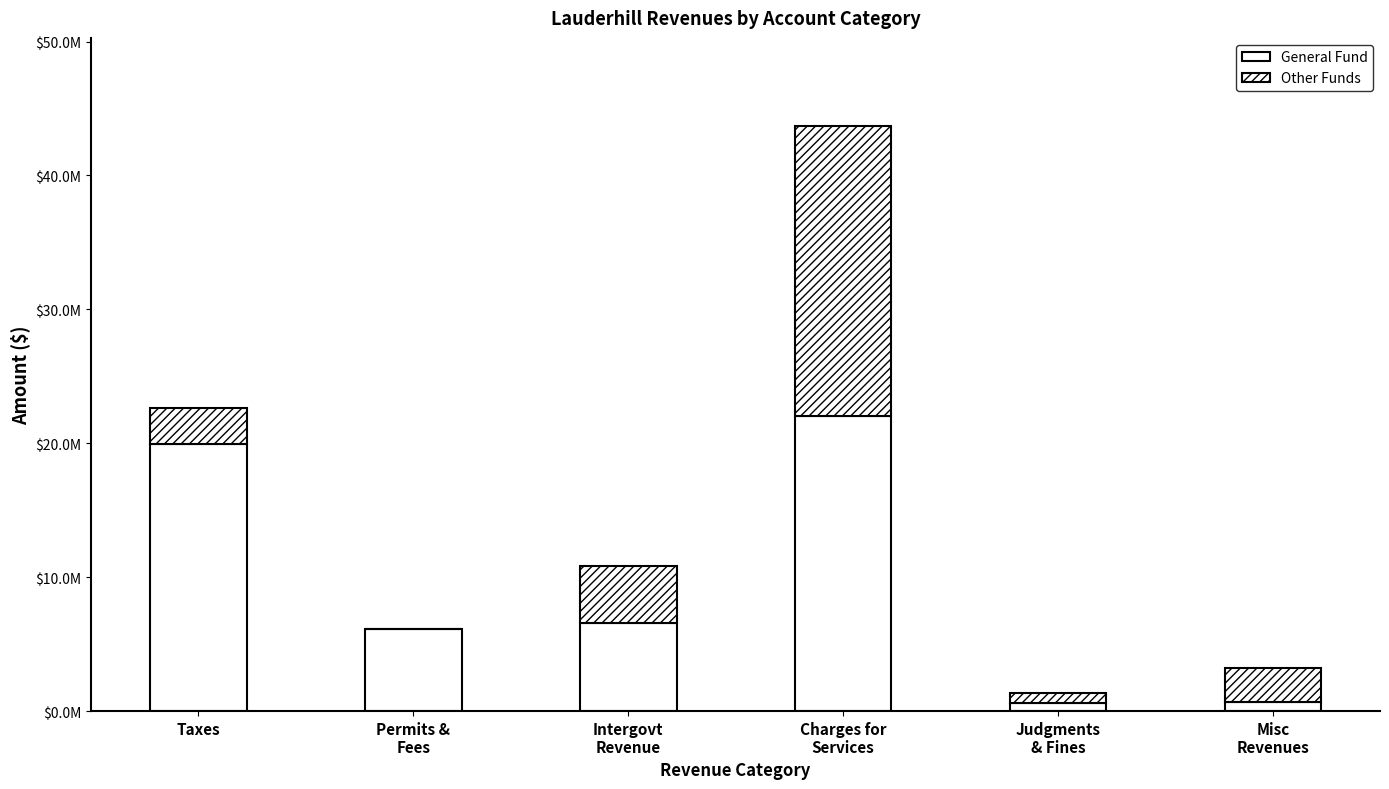

Are the bars horizontal?

No